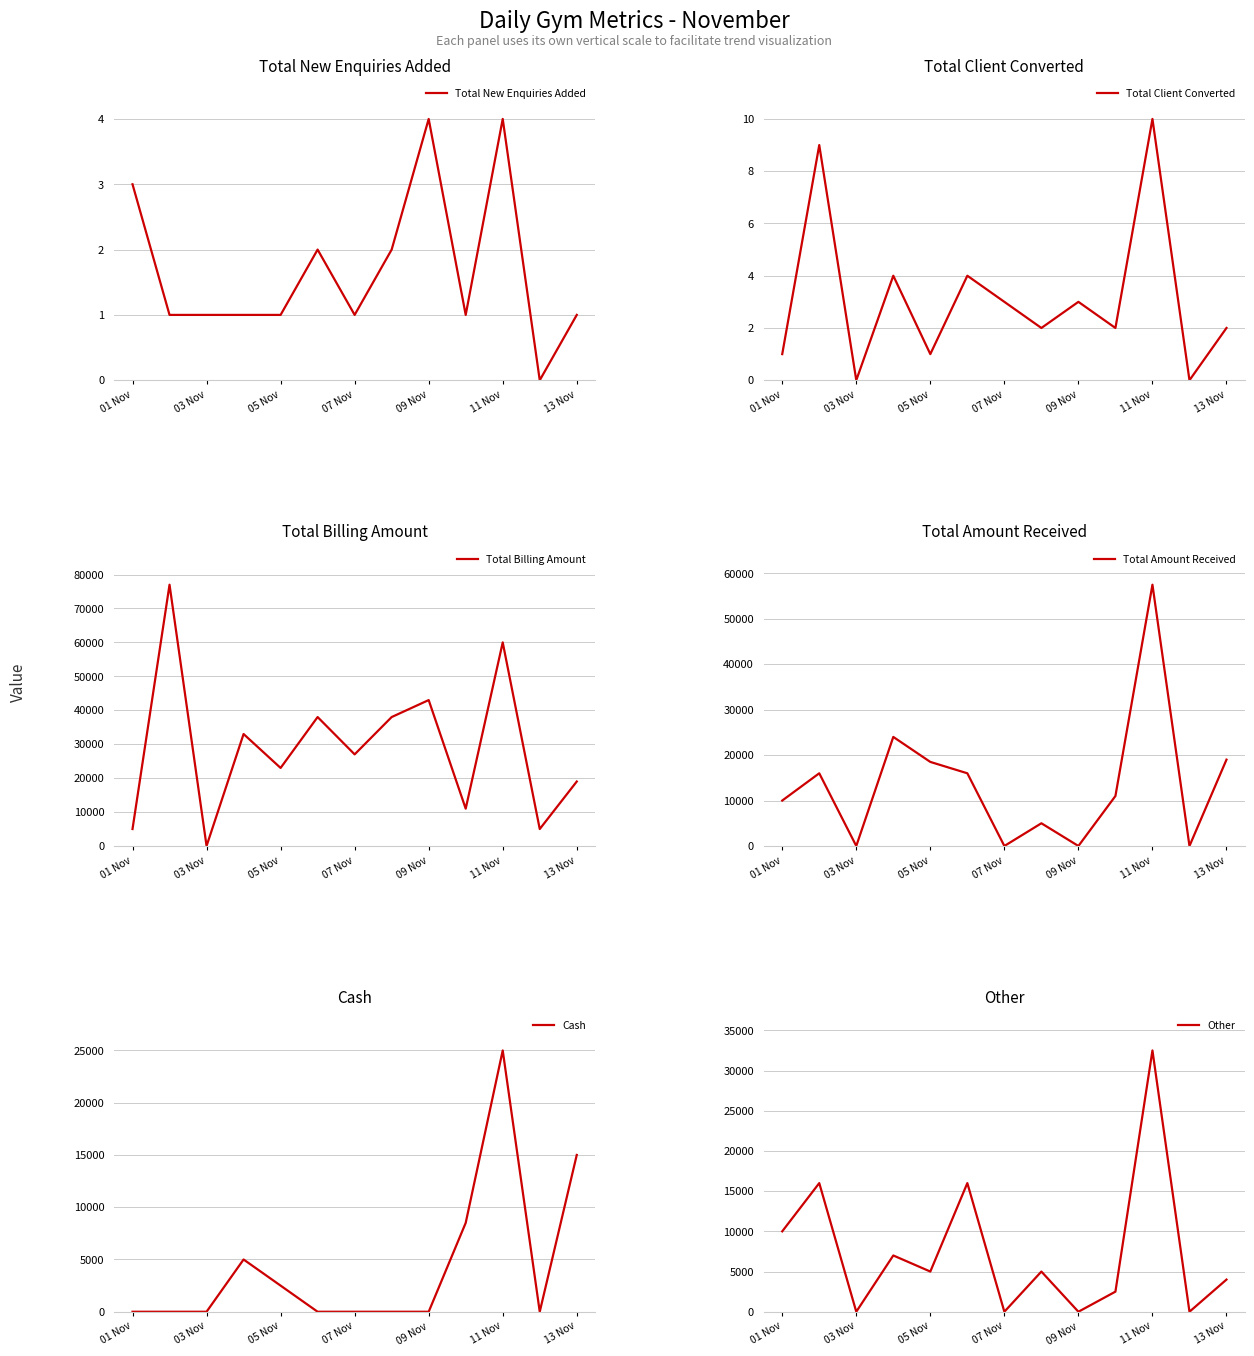

Is it true that Total New Enquiries Added equals 4 at 01 Nov?

False